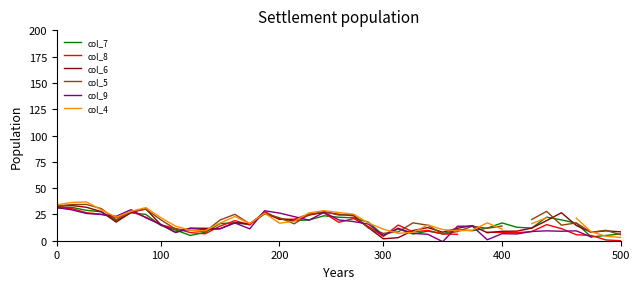

The value of col_7 at 200 is 21.2. True or false?

True